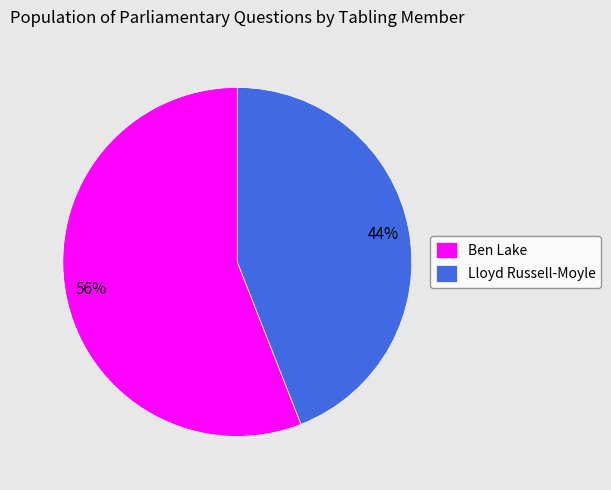

What percentage is the Lloyd Russell-Moyle slice, to the nearest percent?

44%